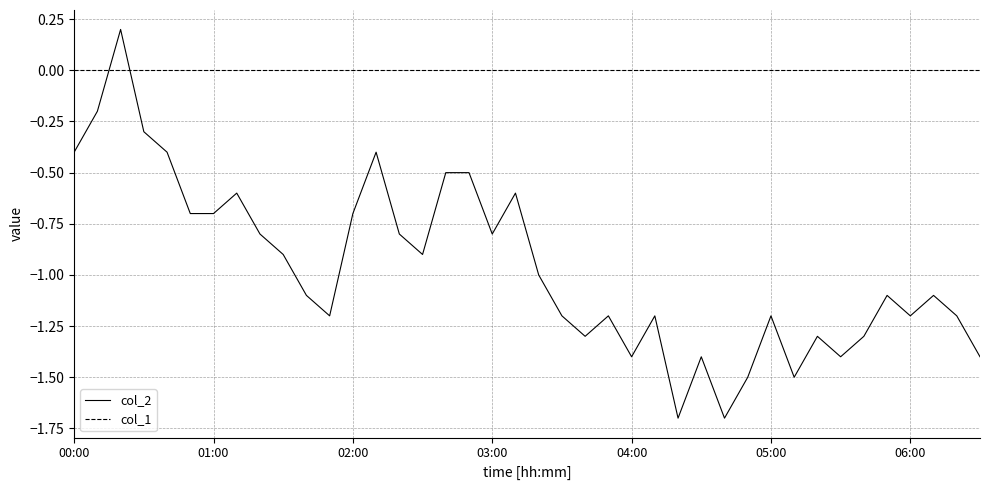

Which series has the largest total across all categories?

col_1